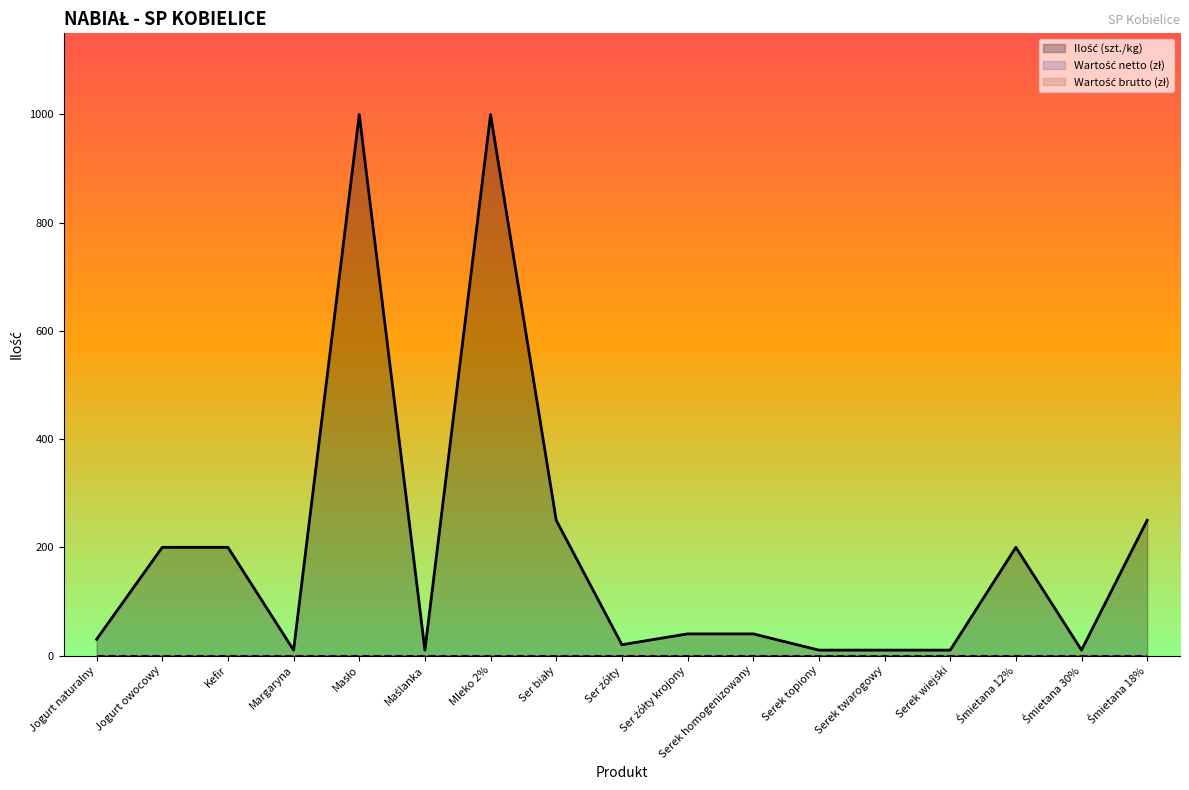

The Ilość (szt./kg) series shows 200 at Jogurt owocowy. True or false?

True